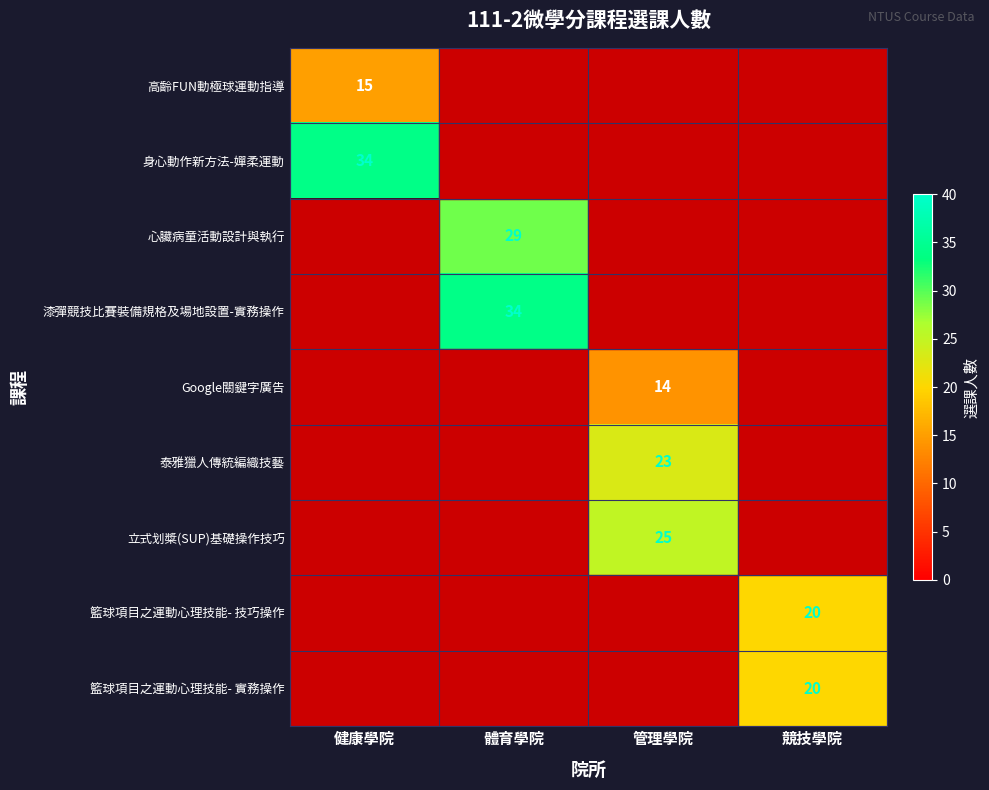

What is the minimum value shown in the chart?

14.0